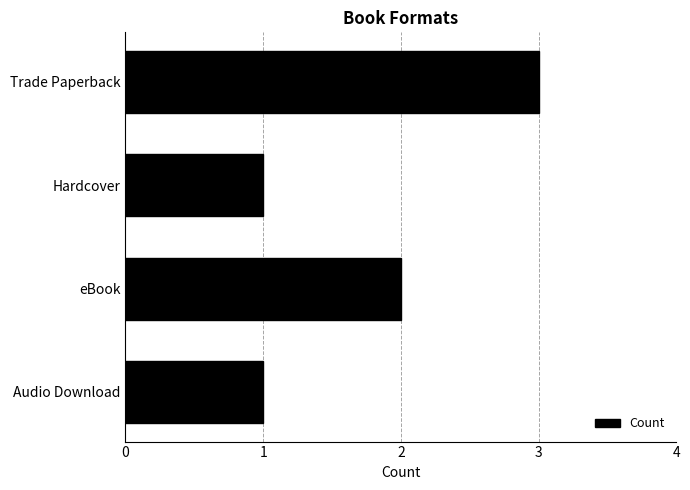

What is the sum of the values at Audio Download and eBook?

3